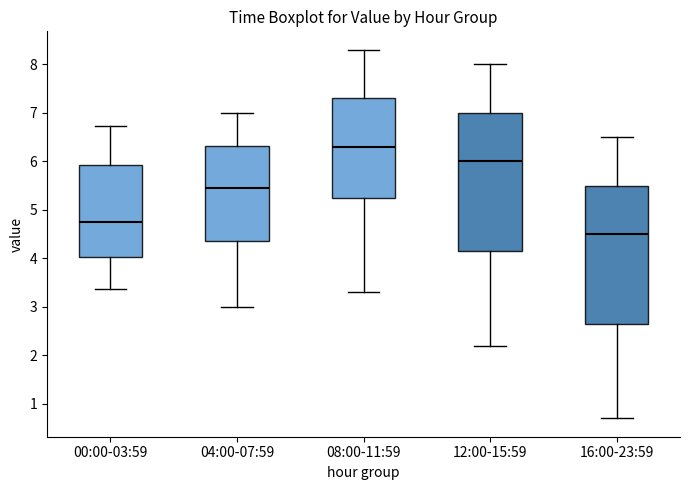

Which box has the highest median line?

08:00-11:59